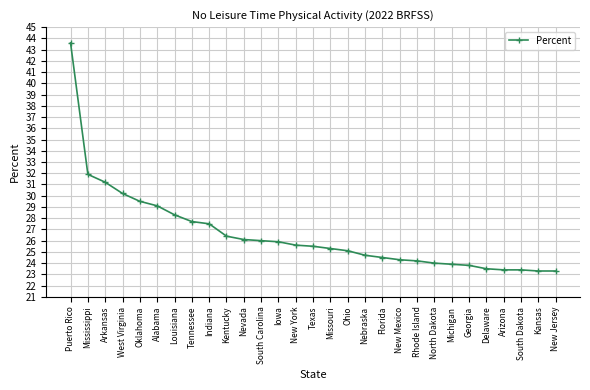

Count the number of categories in the chart.

29